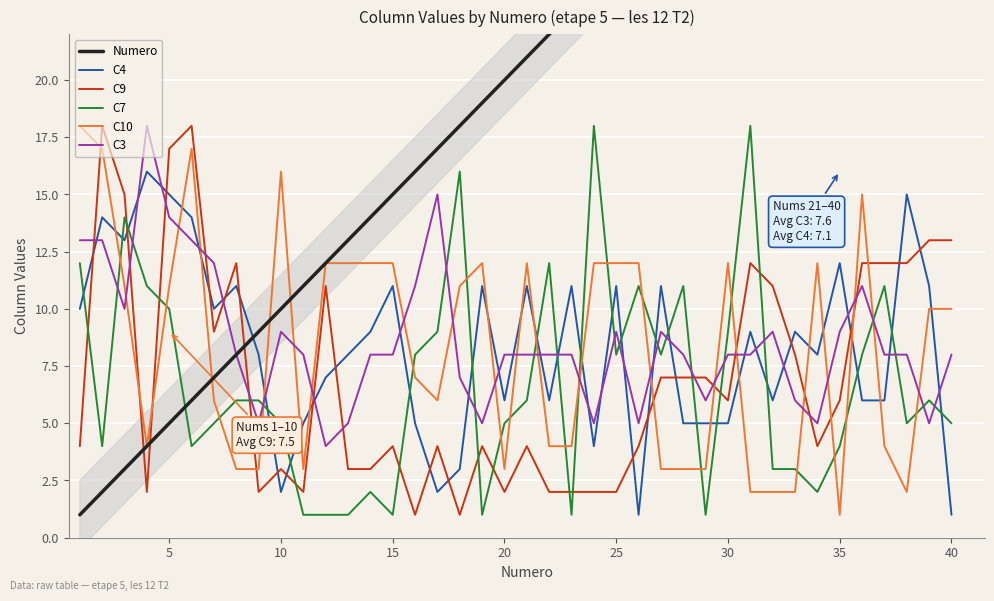

Which series has the largest total across all categories?

Numero